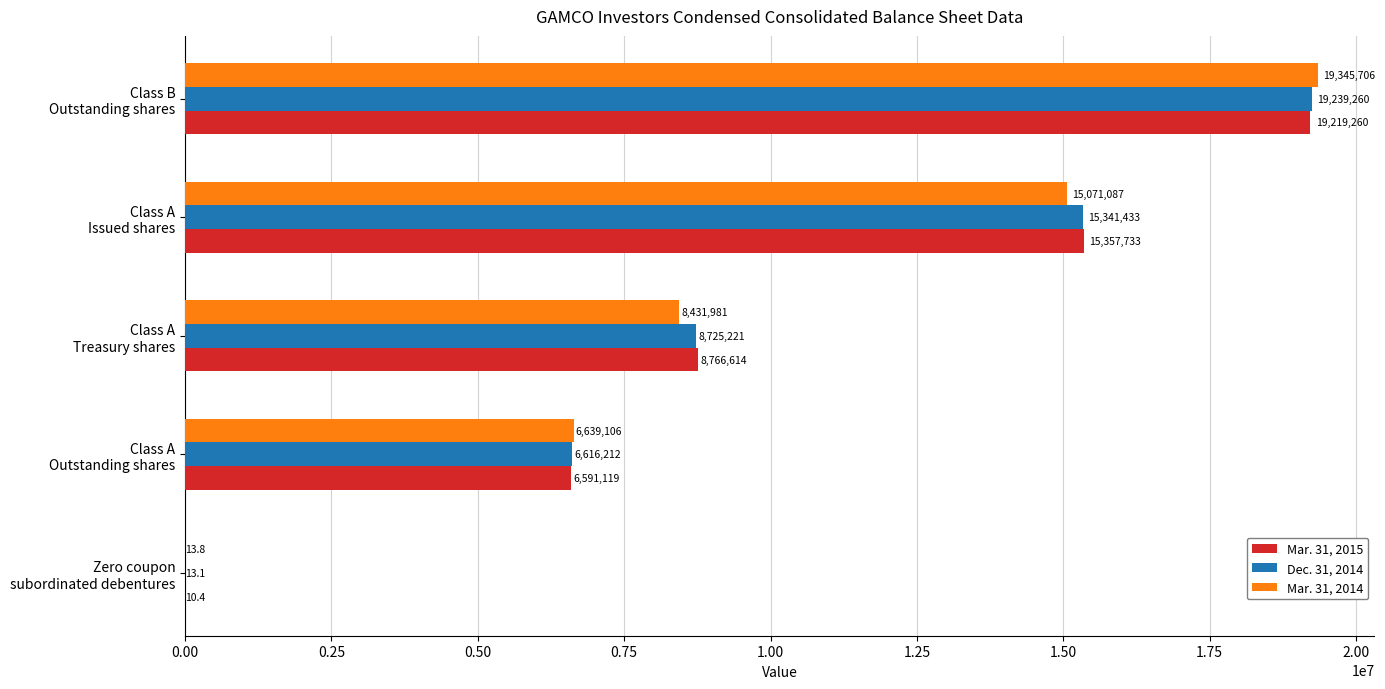

What is the maximum value shown in the chart?

19345706.0